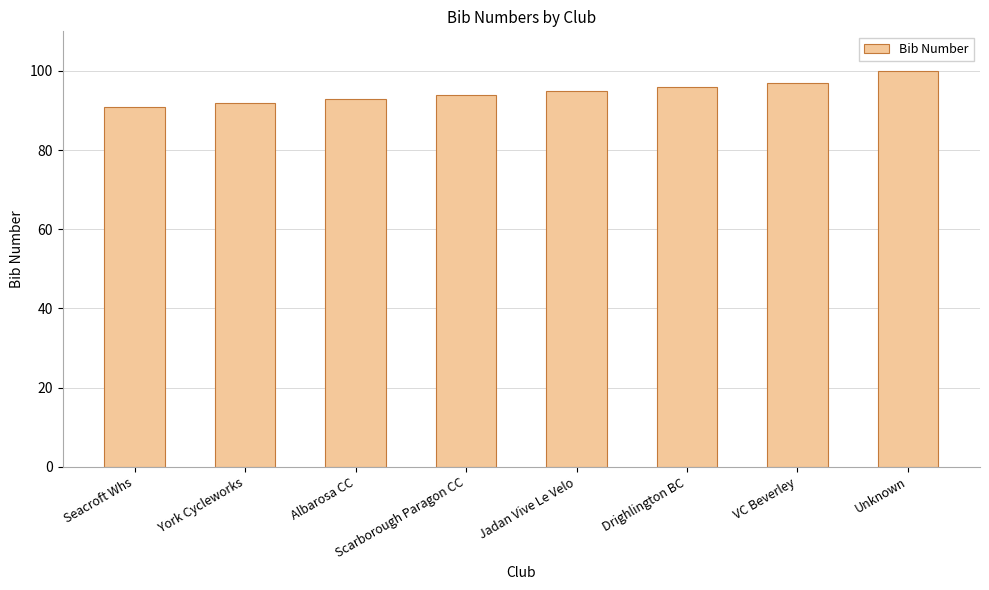

Rank the categories by value from lowest to highest.

Seacroft Whs, York Cycleworks, Albarosa CC, Scarborough Paragon CC, Jadan Vive Le Velo, Drighlington BC, VC Beverley, Unknown